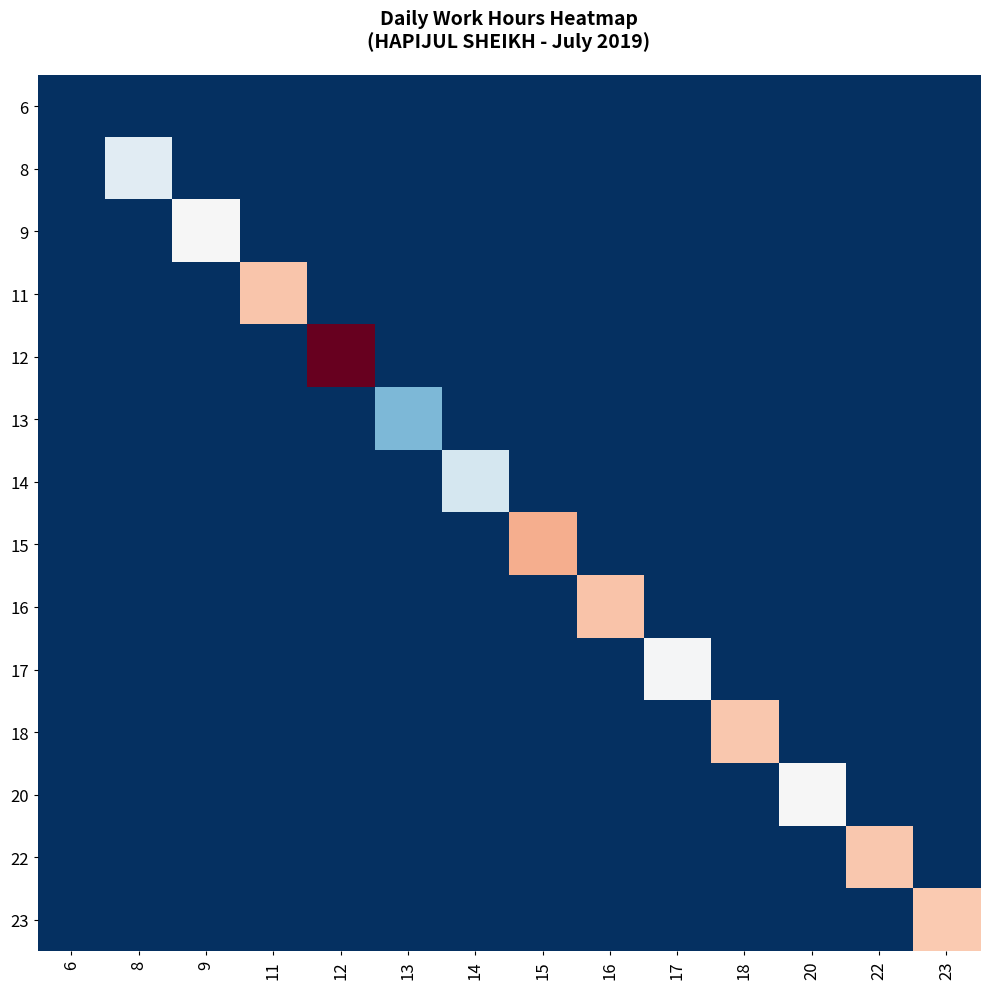

Which series has the largest total across all categories?

12